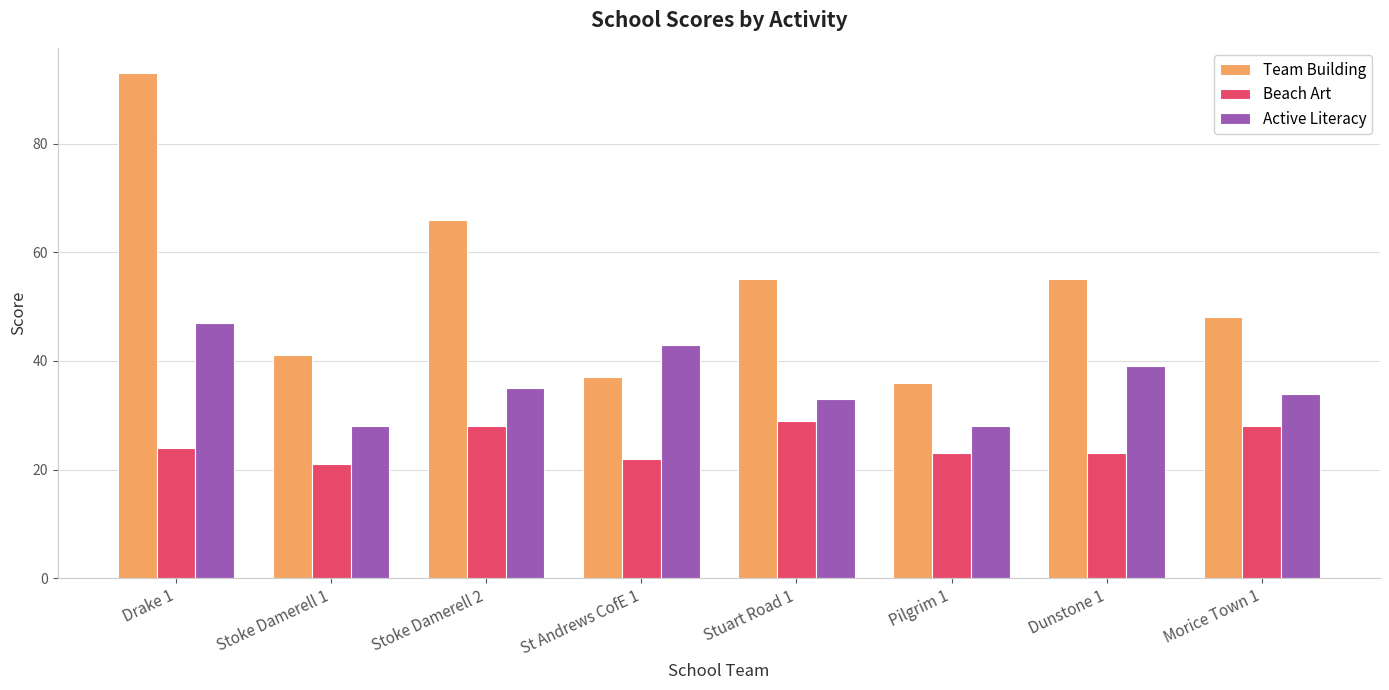

The value of Team Building at St Andrews CofE 1 is 56. True or false?

False